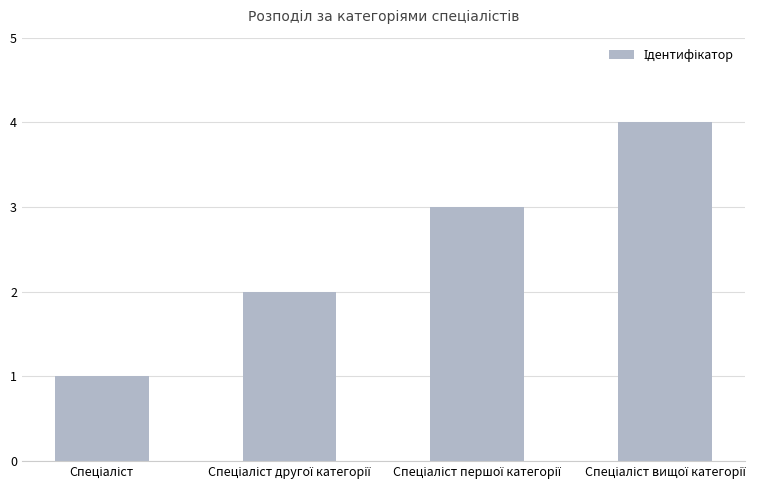

What is the sum of all values?

10